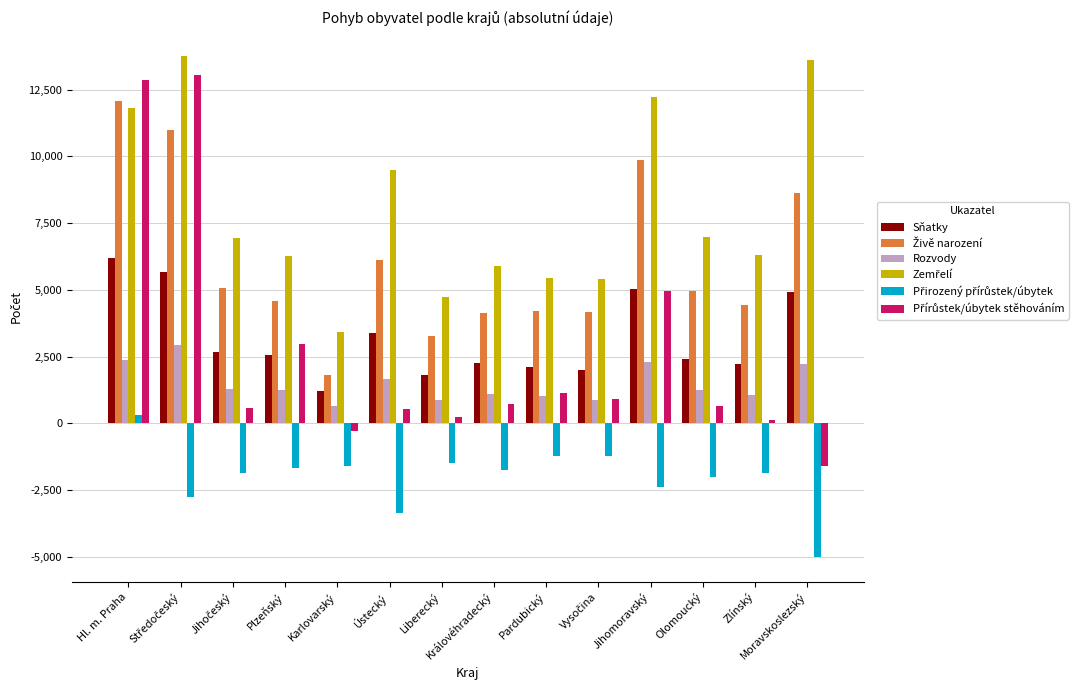

The value of Sňatky at Olomoucký is 1069. True or false?

False